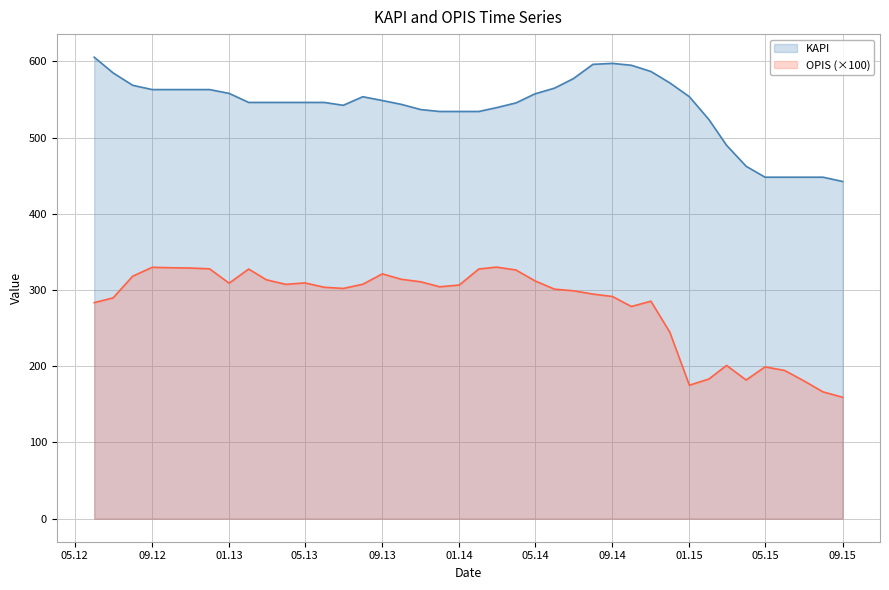

Which has a higher value, 2015-08-01 or 2013-10-01?

2013-10-01